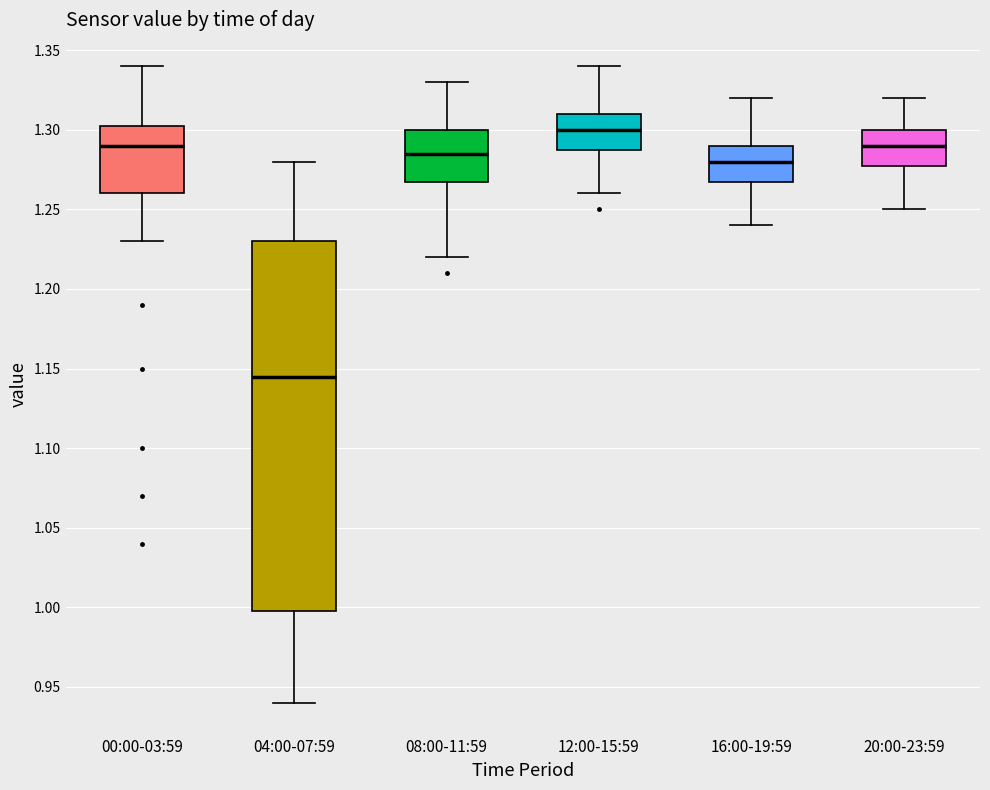

Reading left to right, transcribe this box plot: for each box, give where its median line is, the range the box spans, and where its two whiskers end, as read against the y-axis. The values are not printed on the chart, so give them approximately, as read against the axis.

00:00-03:59: median 1.290, box 1.260 to 1.305, whiskers 1.230 to 1.340
04:00-07:59: median 1.145, box 1.000 to 1.230, whiskers 0.940 to 1.280
08:00-11:59: median 1.285, box 1.270 to 1.300, whiskers 1.220 to 1.330
12:00-15:59: median 1.300, box 1.290 to 1.310, whiskers 1.260 to 1.340
16:00-19:59: median 1.280, box 1.270 to 1.290, whiskers 1.240 to 1.320
20:00-23:59: median 1.290, box 1.280 to 1.300, whiskers 1.250 to 1.320